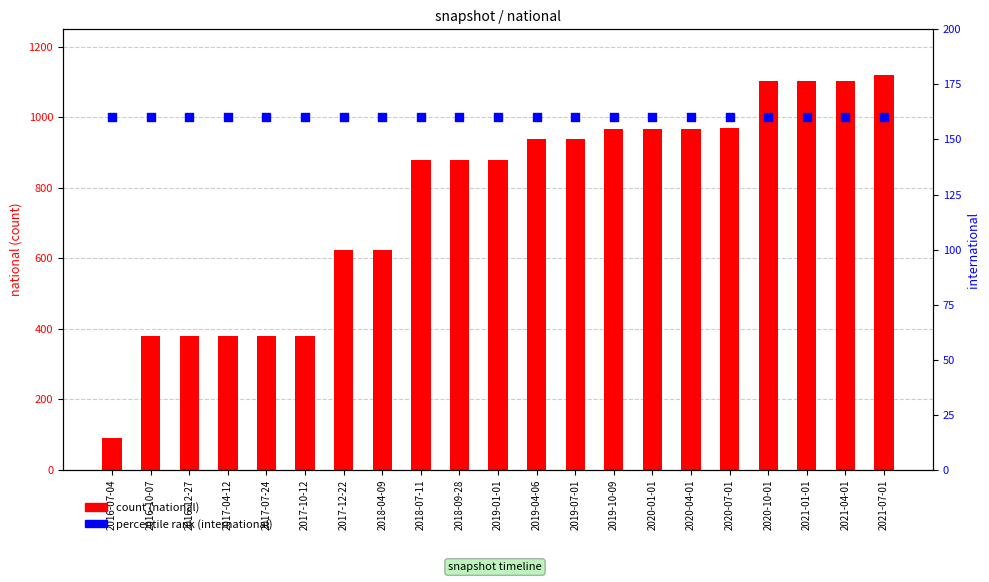

At which category is the sum across all series the highest?

2021-07-01